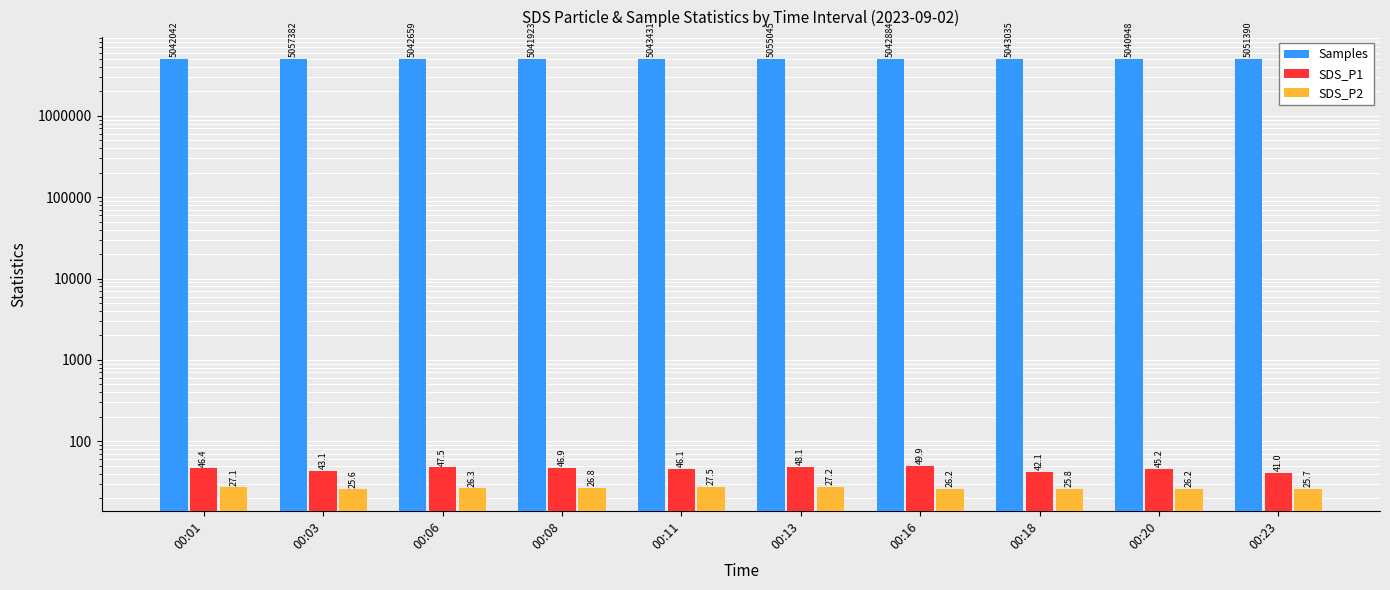

The SDS_P1 series shows 43.1 at 00:03. True or false?

True